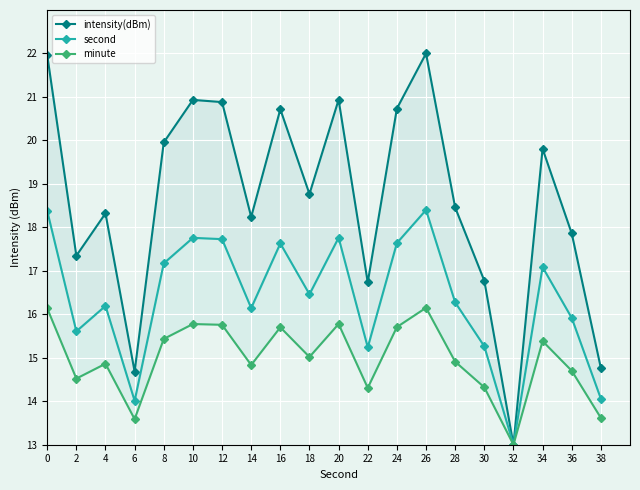

Rank the series by their average value, from highest to lowest.

intensity(dBm), second, minute